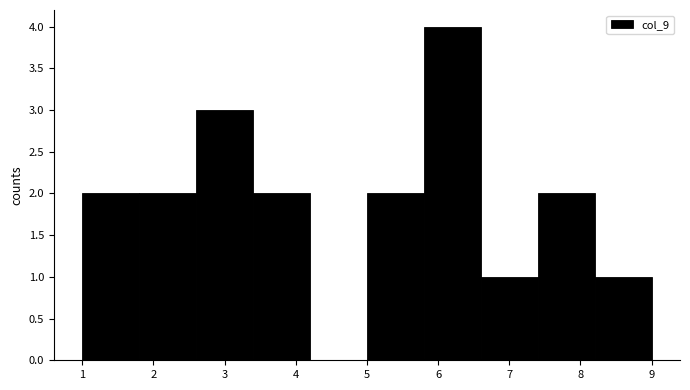

Reading left to right, list every bar in this chart as the range it spans on the x-axis followed by its height. The values are not printed on the chart, so give them approximately, as read against the axis.

1.0 to 1.8: 2
1.8 to 2.6: 2
2.6 to 3.4: 3
3.4 to 4.2: 2
4.2 to 5.0: 0
5.0 to 5.8: 2
5.8 to 6.6: 4
6.6 to 7.4: 1
7.4 to 8.2: 2
8.2 to 9.0: 1